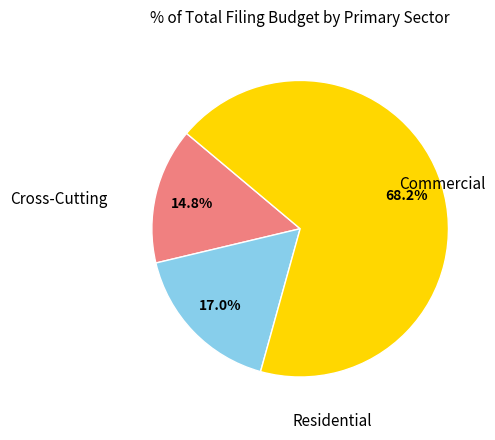

Is there a majority slice in this chart?

Yes